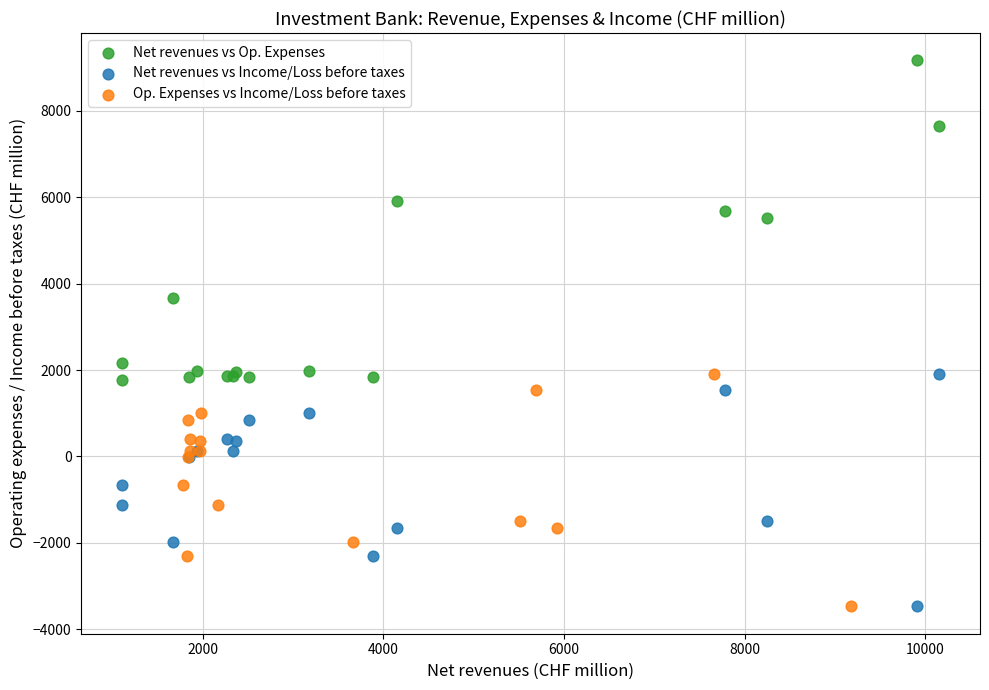

Which series has the widest spread of Y values?

Net revenues vs Op. Expenses